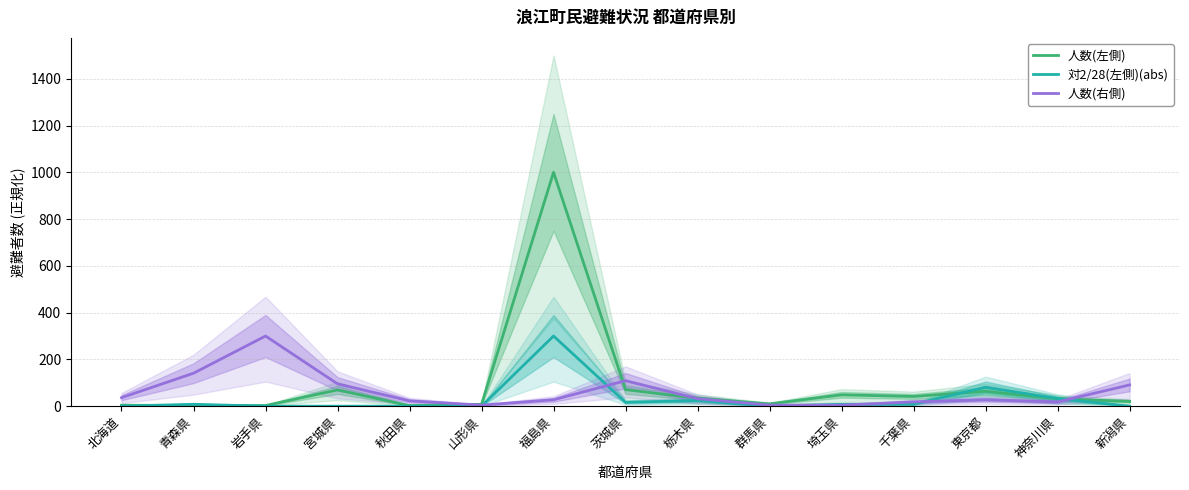

How many lines are shown in the chart?

3